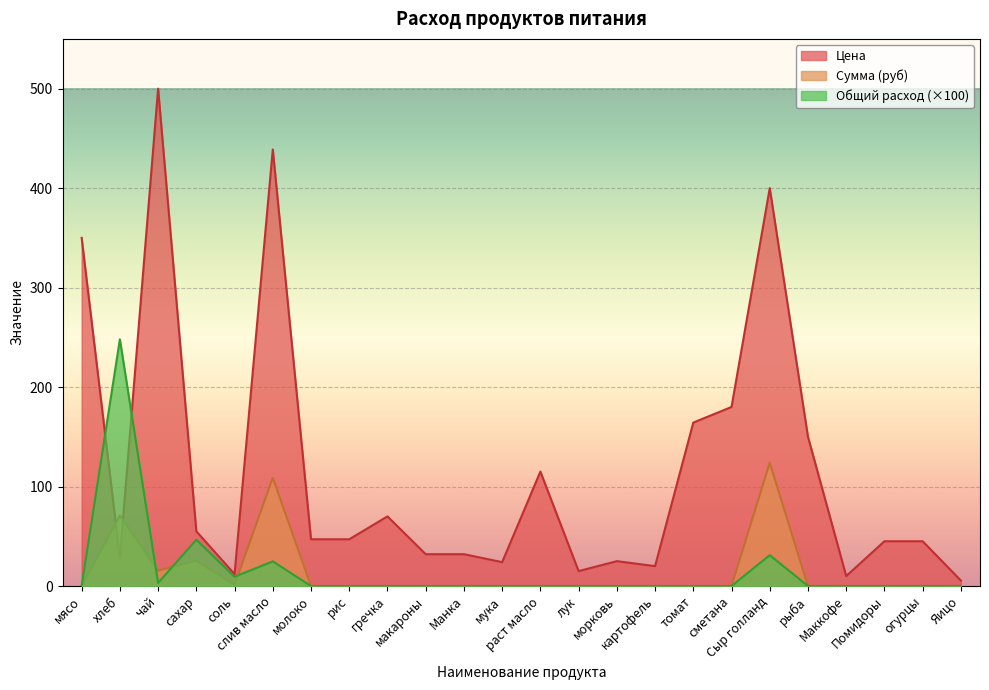

Is the value of Общий расход at мясо greater than the value of Цена at морковь?

No